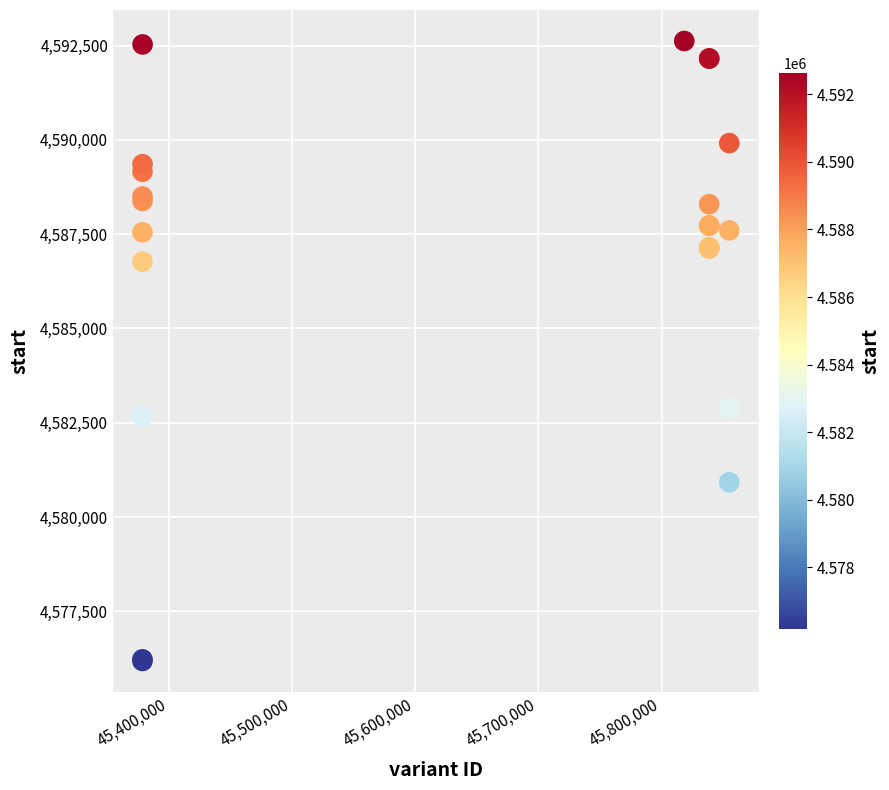

What Y value in the scatter plot is closest to 4584403?

4582890